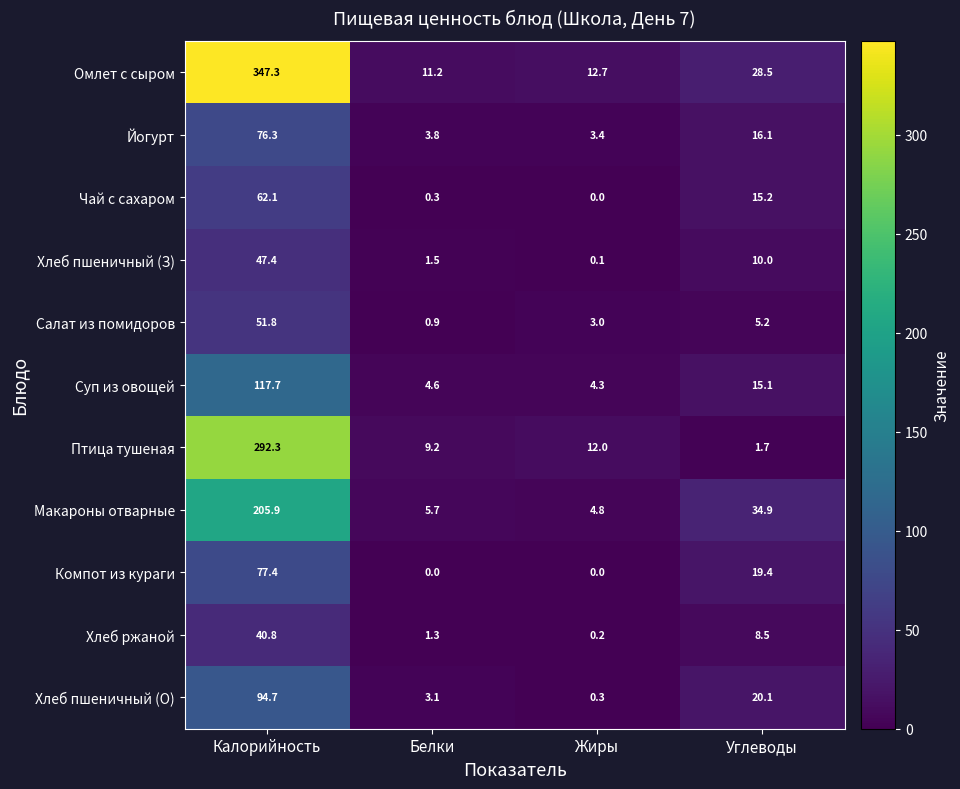

At which label does Хлеб пшеничный (О) first exceed 20?

Калорийность